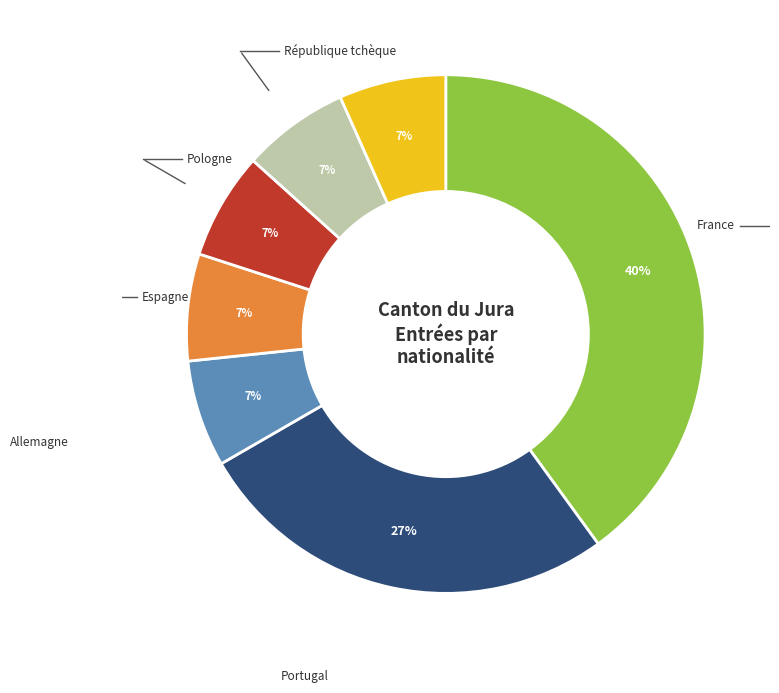

Is there a majority slice in this chart?

No